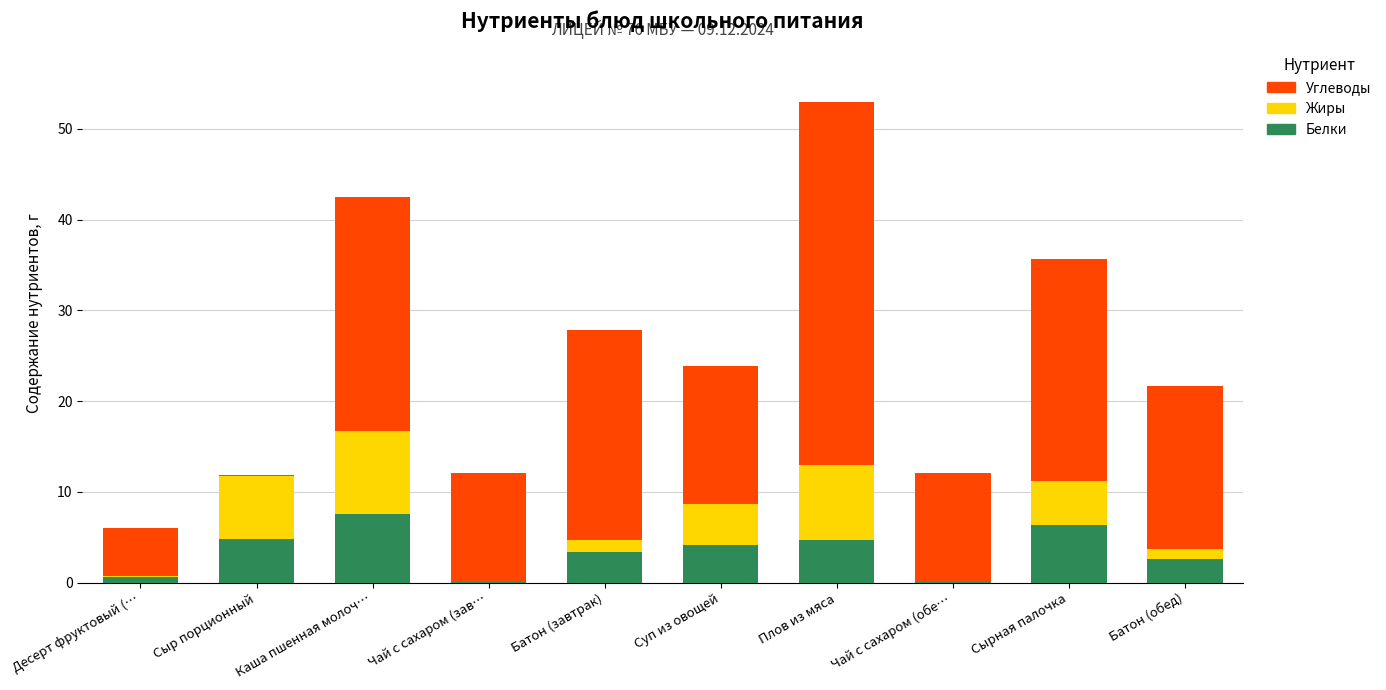

At which label does Белки reach its peak?

Каша пшенная молоч…